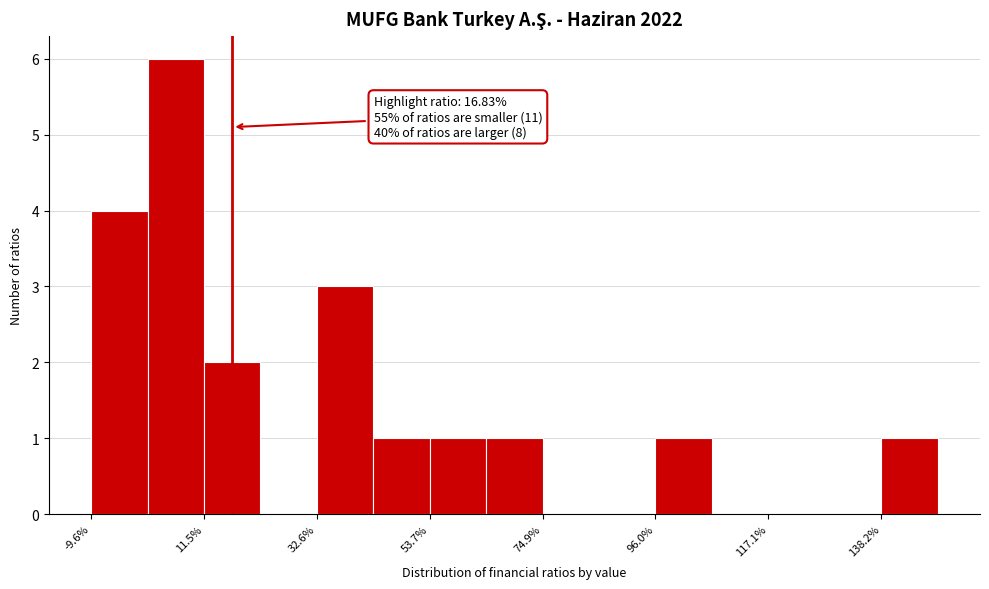

Read against the x-axis, roughly where is the centre of the tallest bar?

5